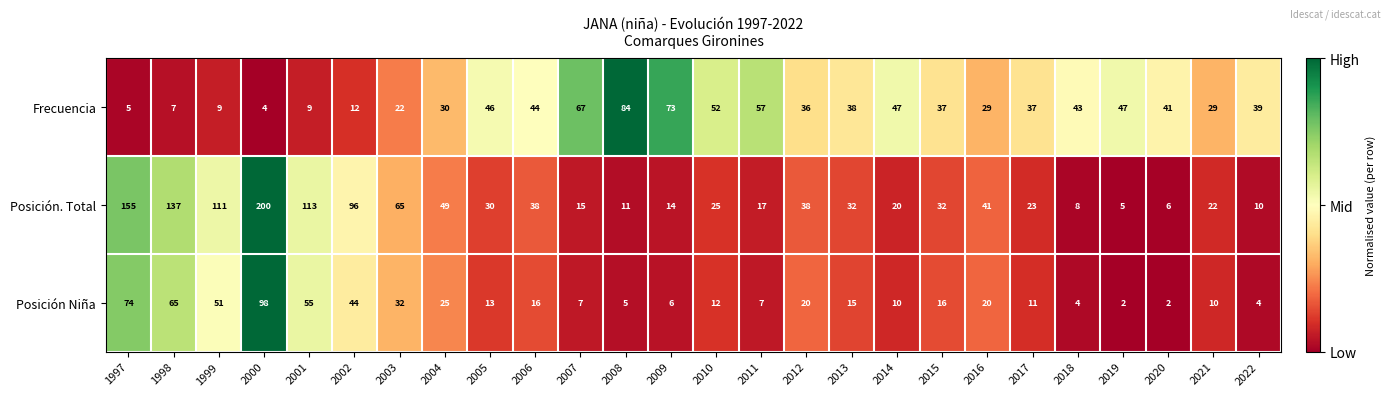

List the series in order of their peak value, highest first.

Posición. Total, Posición Niña, Frecuencia